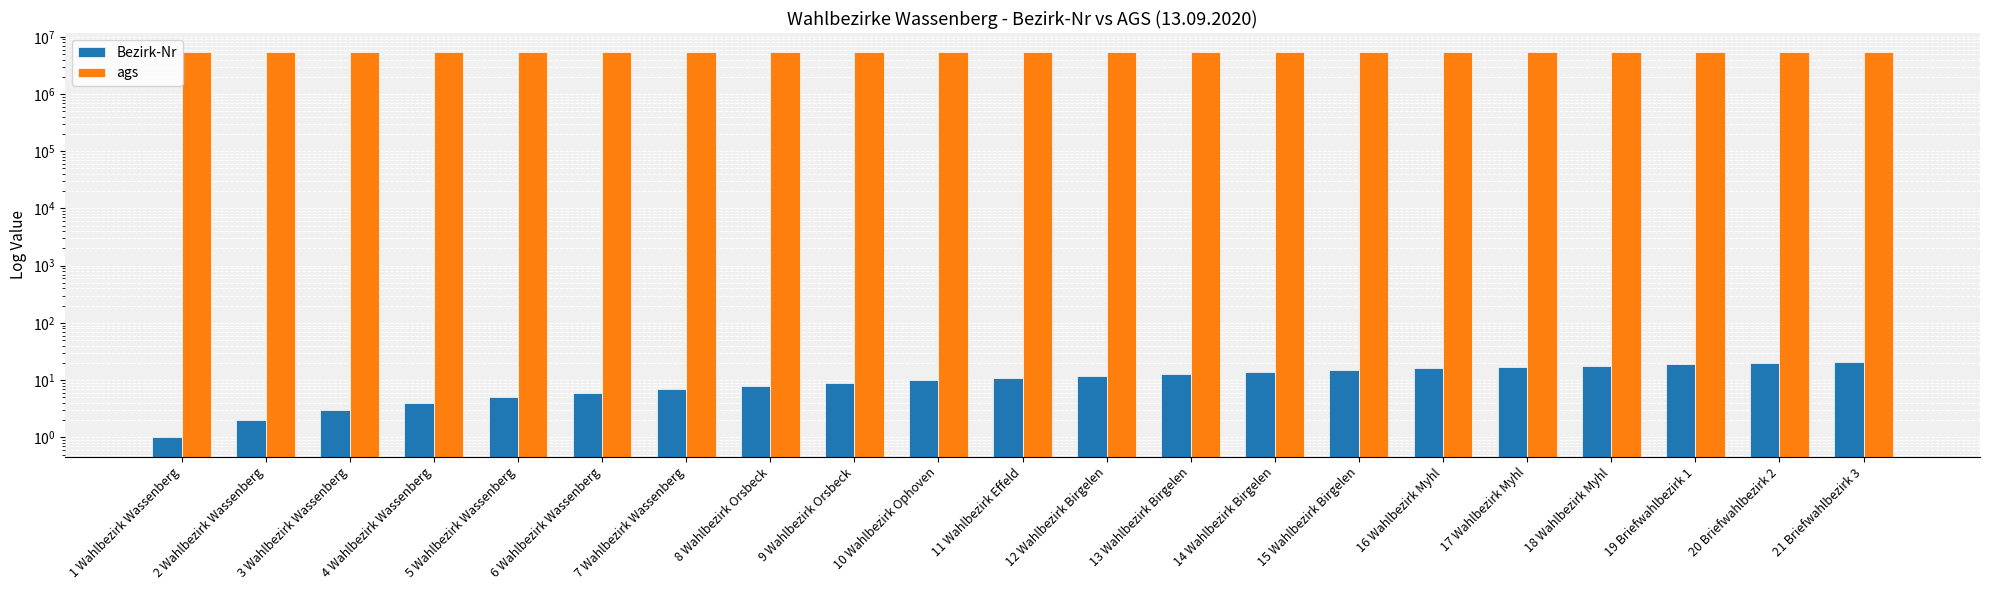

Does the chart contain stacked bars?

No